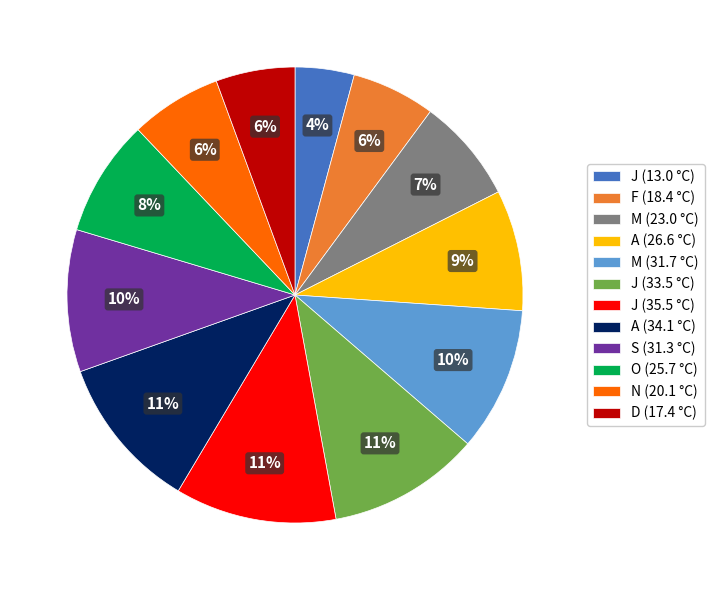

What percentage is the J (33.5 °C) slice, to the nearest percent?

11%